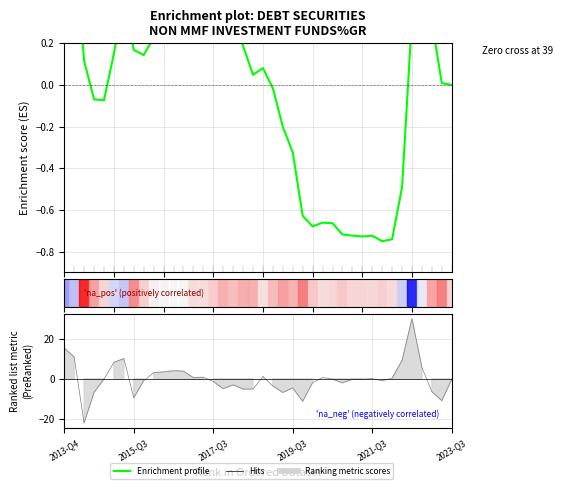

At which label does the data first exceed 0?

2013-Q4